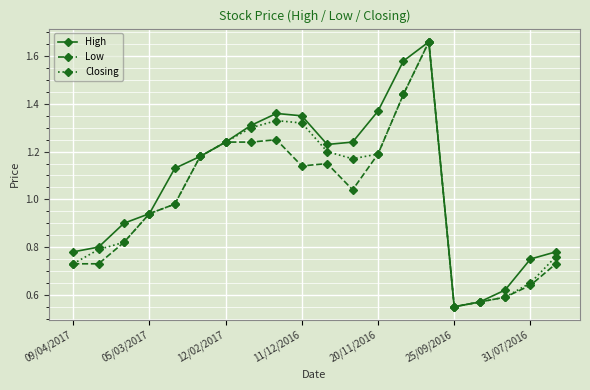

True or false: Closing has more than 1 interior local peaks.

True